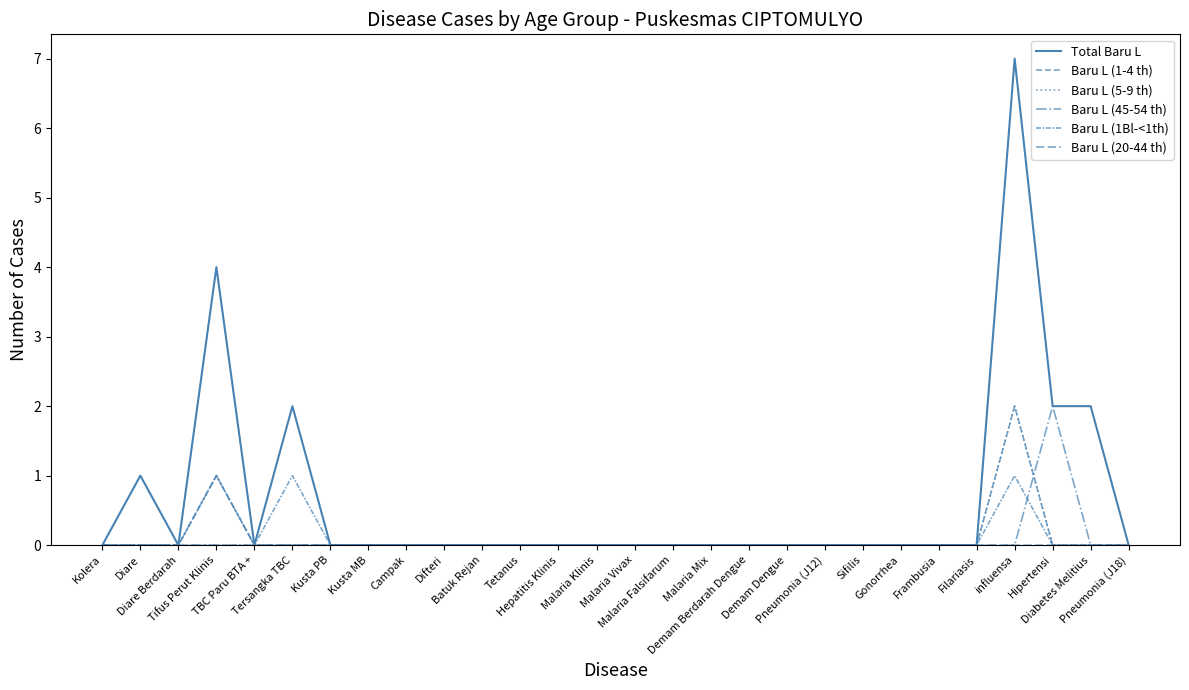

Does the chart have visible grid lines?

No